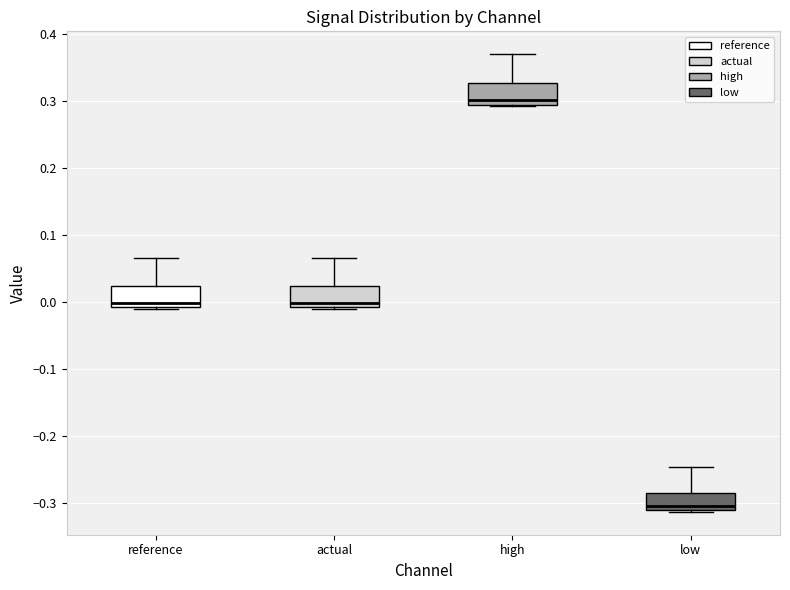

Where does the median line of the box for reference sit on the y-axis? The values are not printed on the chart, so give them approximately, as read against the axis.

0.00